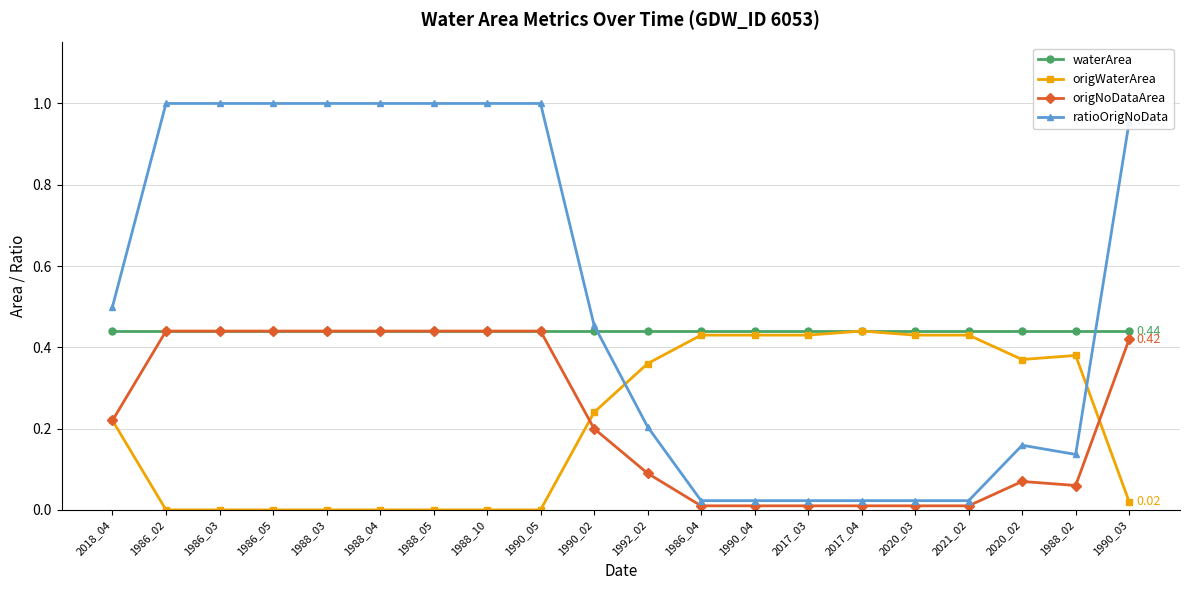

Is the value of ratioOrigNoData at 1988_02 greater than the value of origWaterArea at 1988_10?

Yes